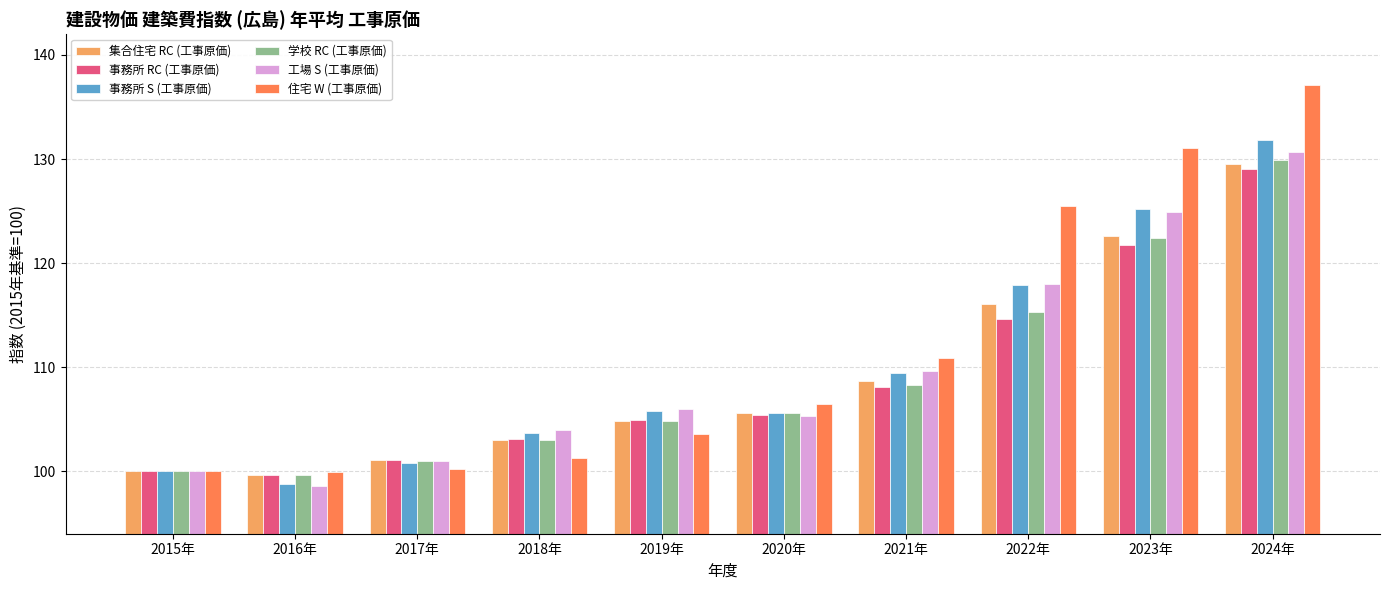

What is the highest value of the 住宅 W (工事原価) series?

137.1